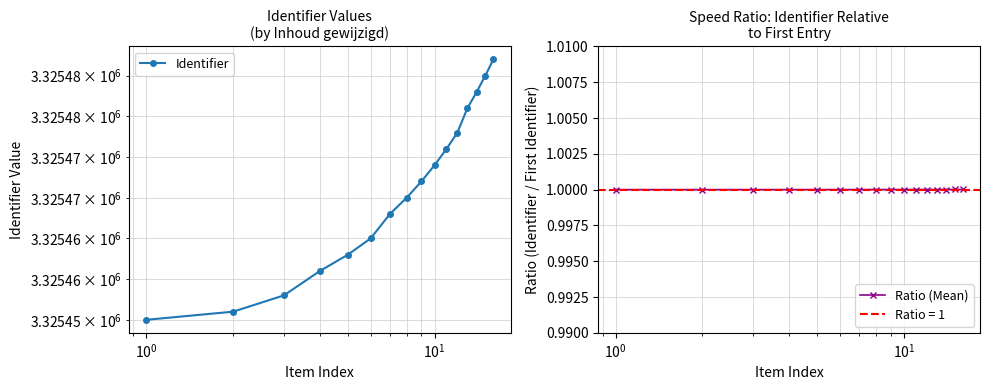

At how many categories does at least one series exceed 3266584?

16